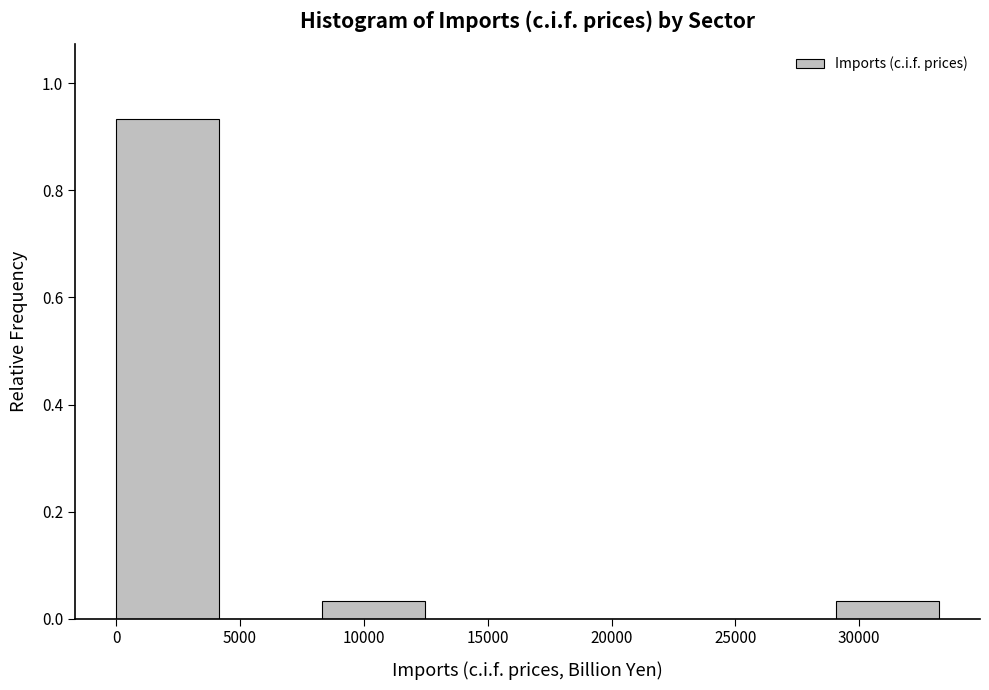

Reading left to right, list every bar in this chart as the range it spans on the x-axis followed by its height. Neither the bar edges nor the heights are printed on the chart, so give them approximately, as read against the axes.

0 to 4000: 0.94
4000 to 8500: 0
8500 to 12500: 0.04
12500 to 16500: 0
16500 to 21000: 0
21000 to 25000: 0
25000 to 29000: 0
29000 to 33000: 0.04